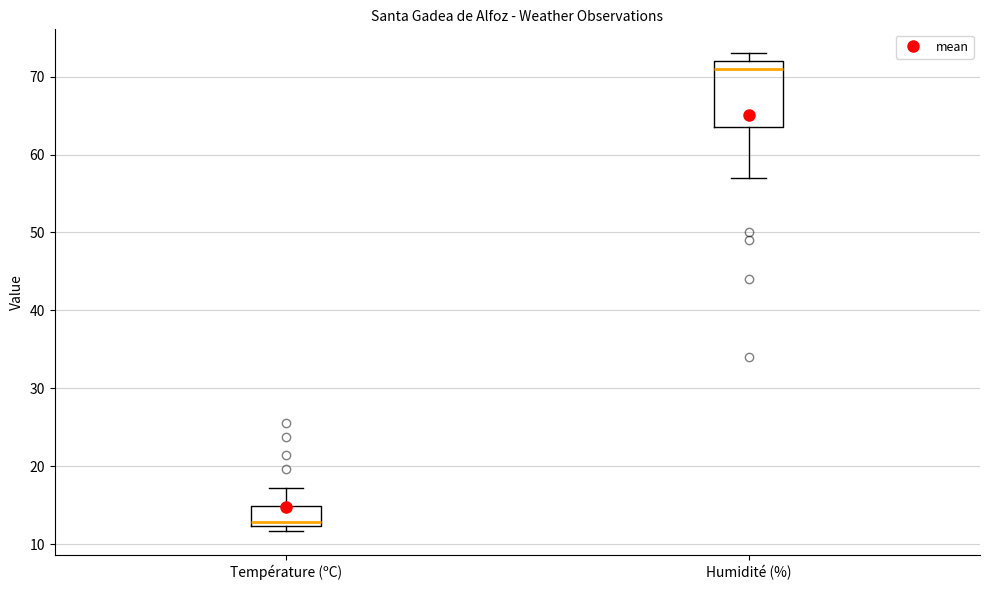

Which box has the lowest median line?

Température (ºC)